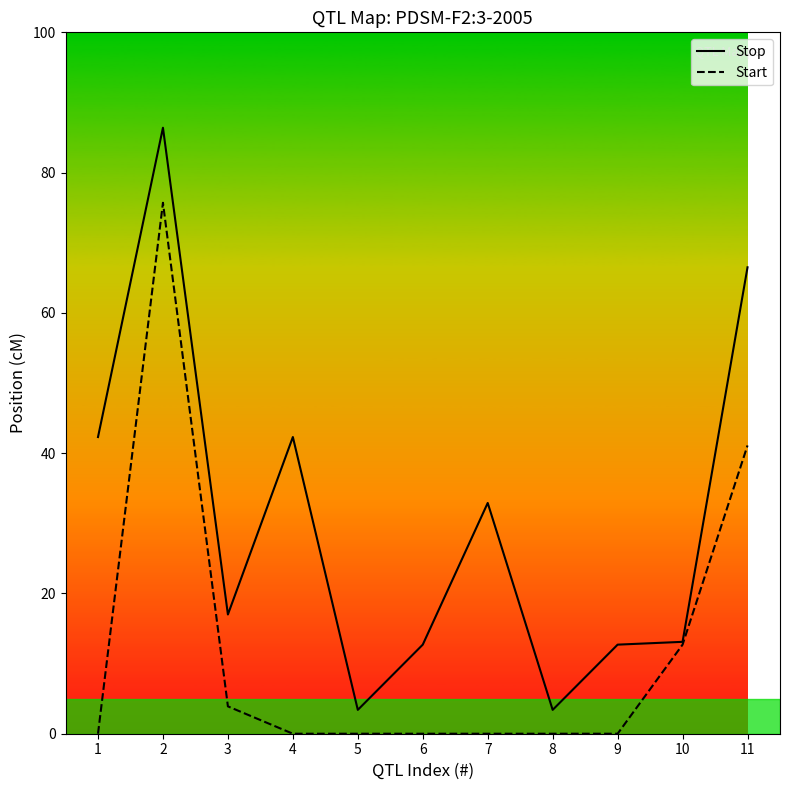

Count the number of categories in the chart.

11